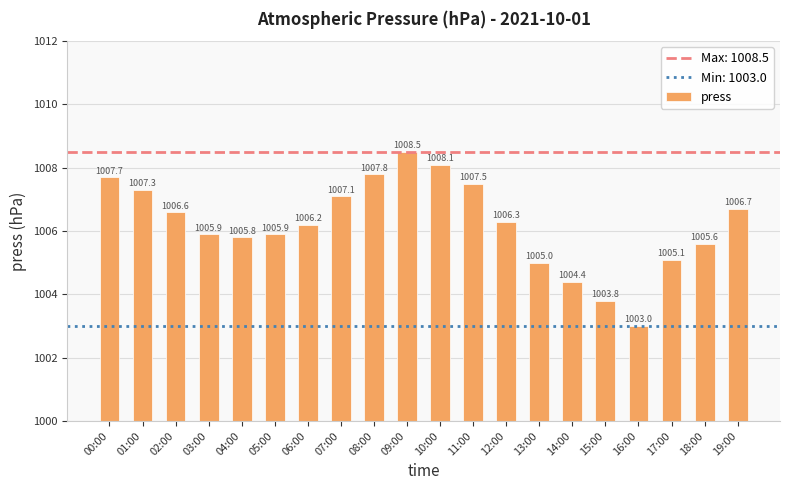

What value does the data have at 09:00?

1008.5